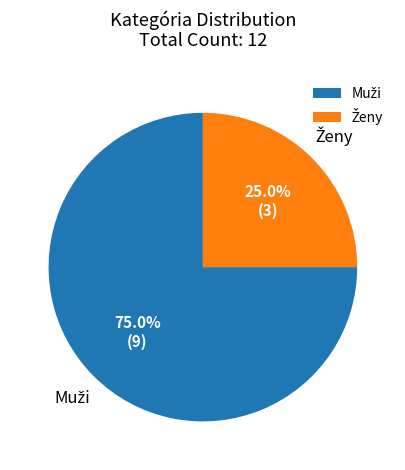

What percentage is the Muži slice, to the nearest percent?

75%